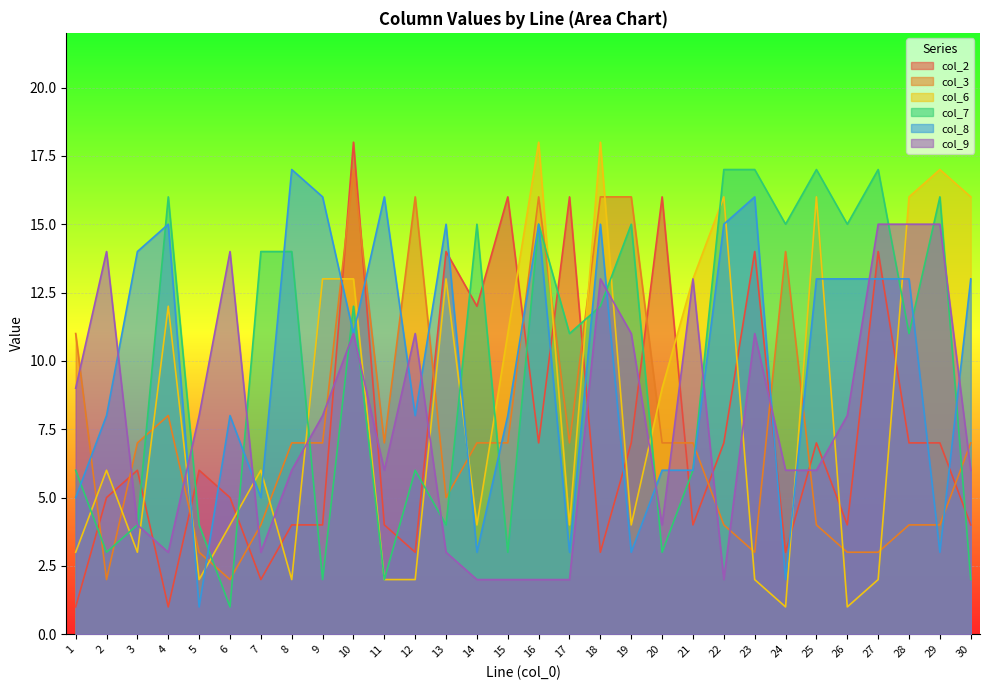

Which category has the lowest value in the col_7 series?

6